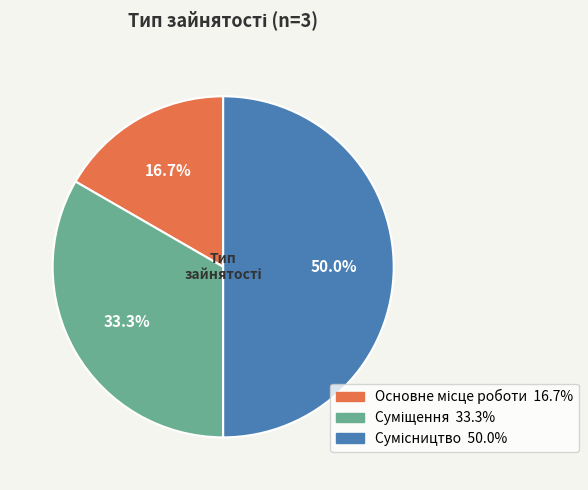

What is the change in value from Суміщення to Сумісництво?

+1